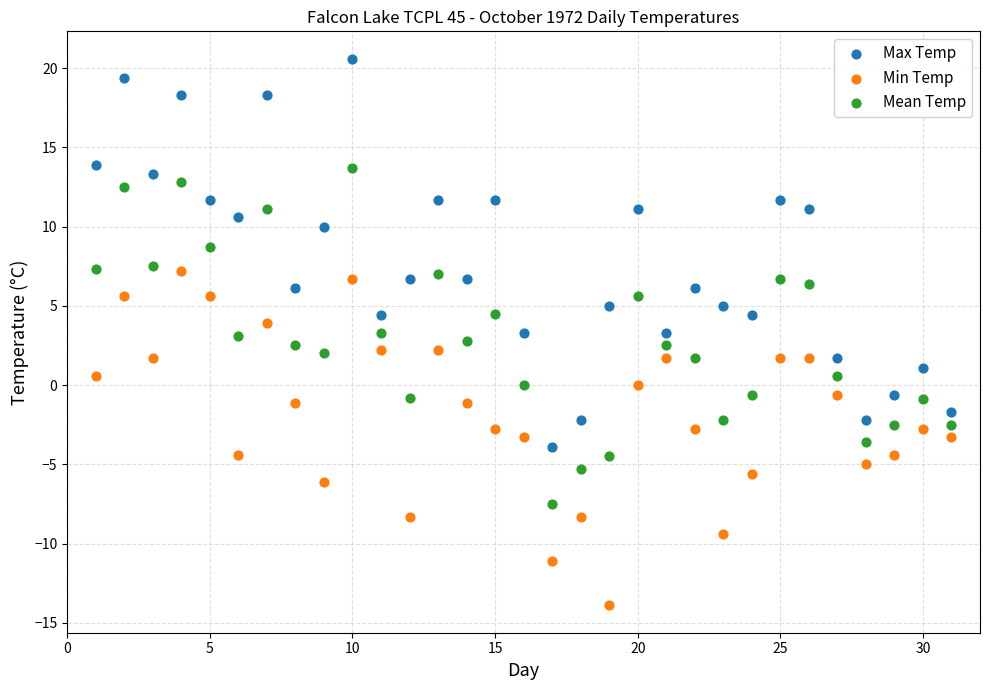

What are all the series names shown in the legend?

Max Temp, Min Temp, Mean Temp